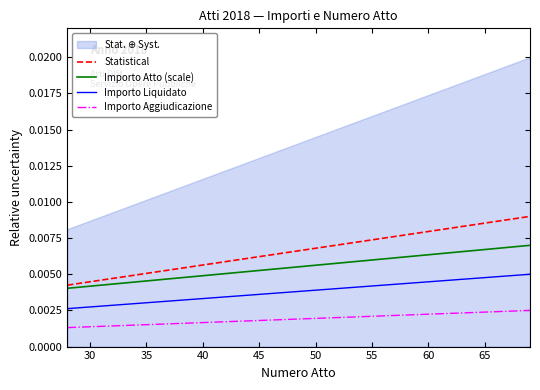

True or false: Importo Aggiudicazione and Importo Atto (scale) cross at least once.

False